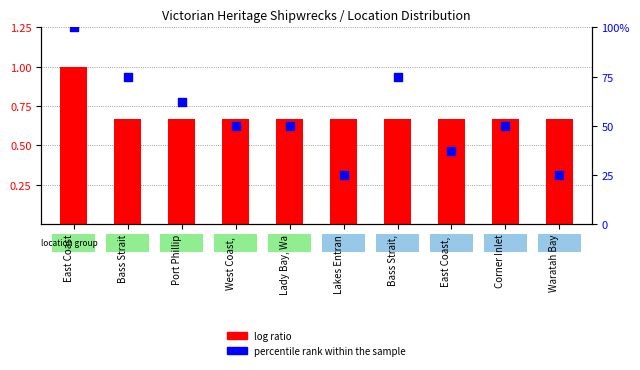

Which series has the widest spread of Y values?

percentile rank within the sample